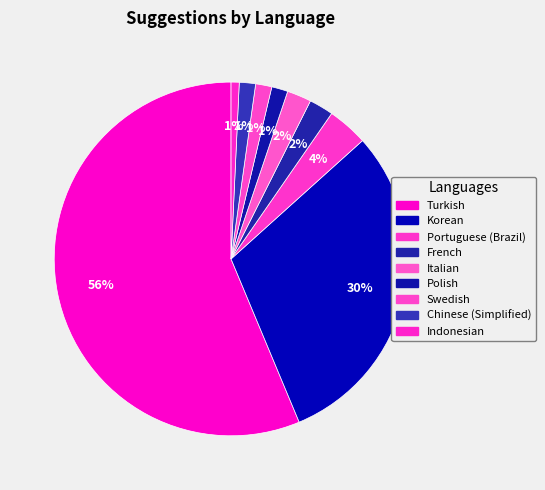

Rank the categories by value from lowest to highest.

Indonesian, Polish, Swedish, Chinese (Simplified), French, Italian, Portuguese (Brazil), Korean, Turkish